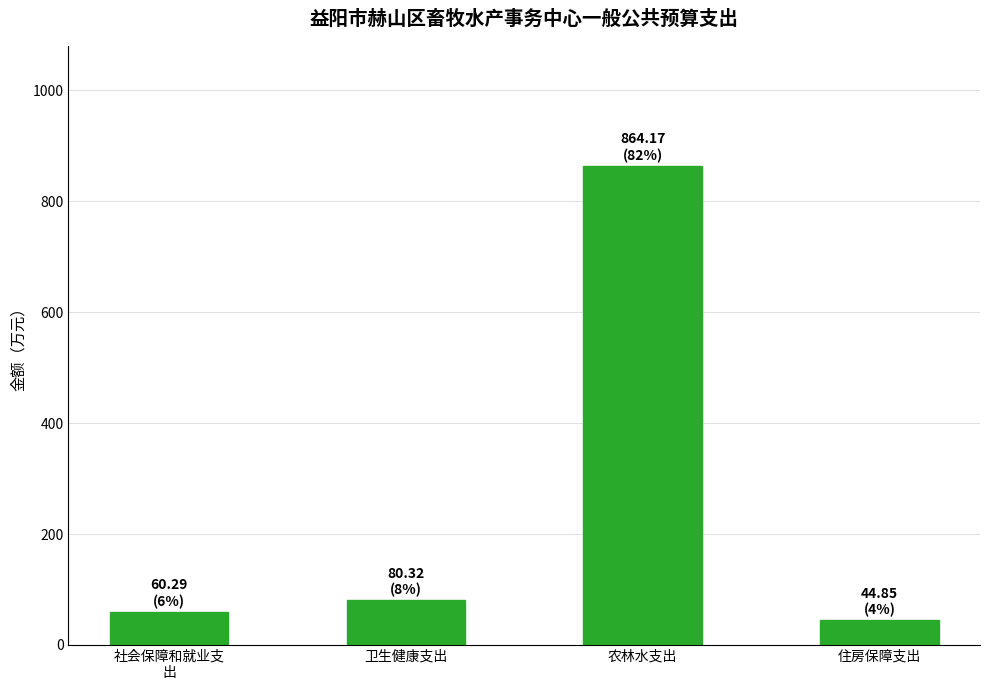

Approximately how many times larger is the value at 社会保障和就业支
出 compared to 住房保障支出?

1.3